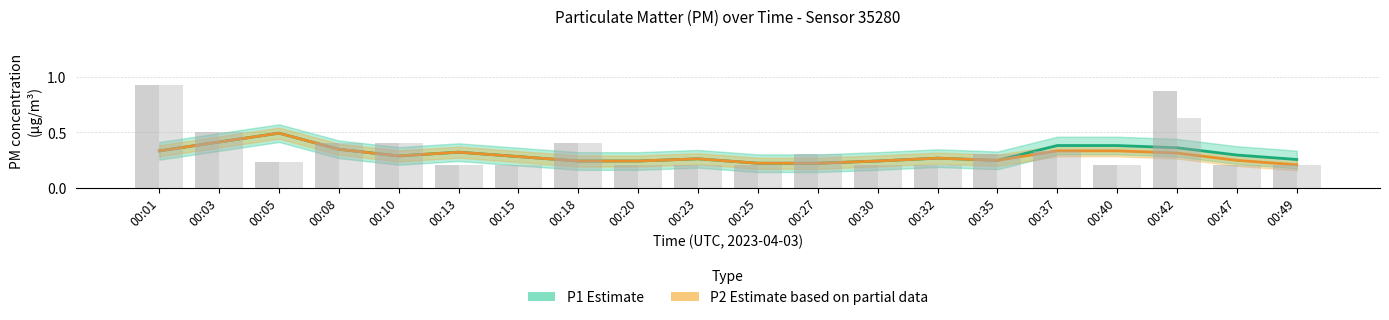

The P1 (Estimate) series shows 0.5 at 00:05. True or false?

True